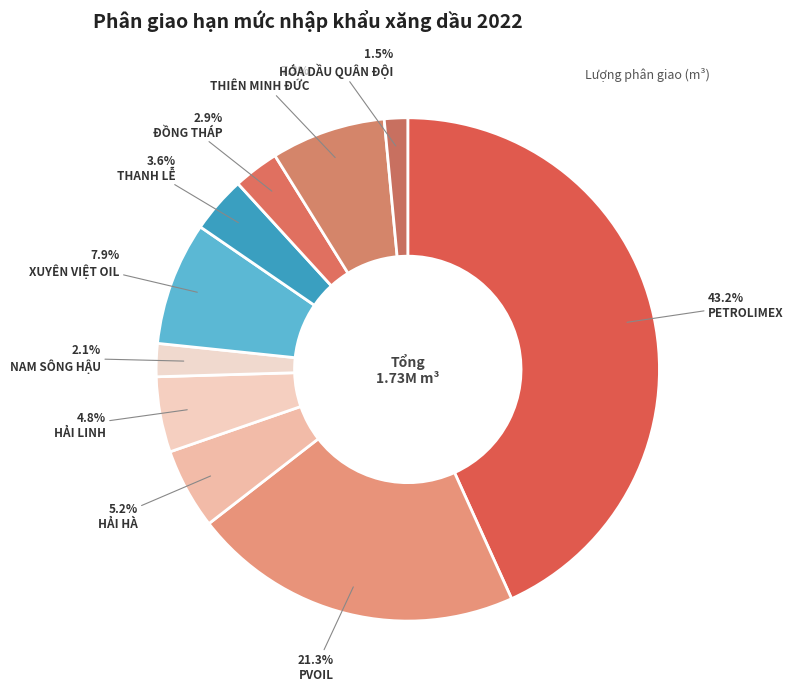

To the nearest percent, what portion does THIÊN MINH ĐỨC represent?

7%